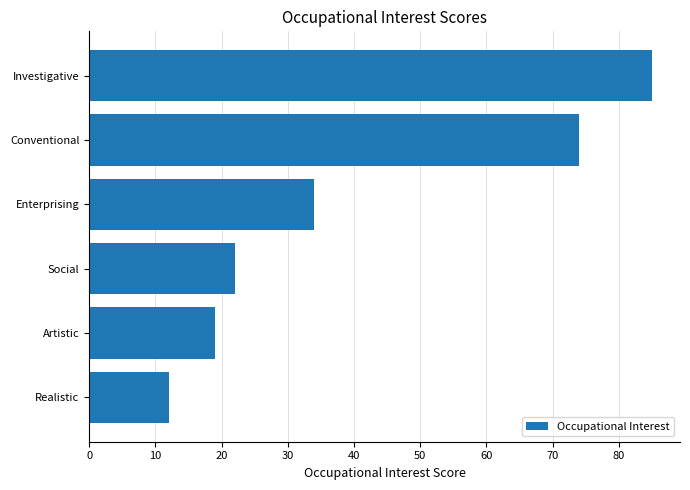

What is the difference between the values at Conventional and Investigative?

11